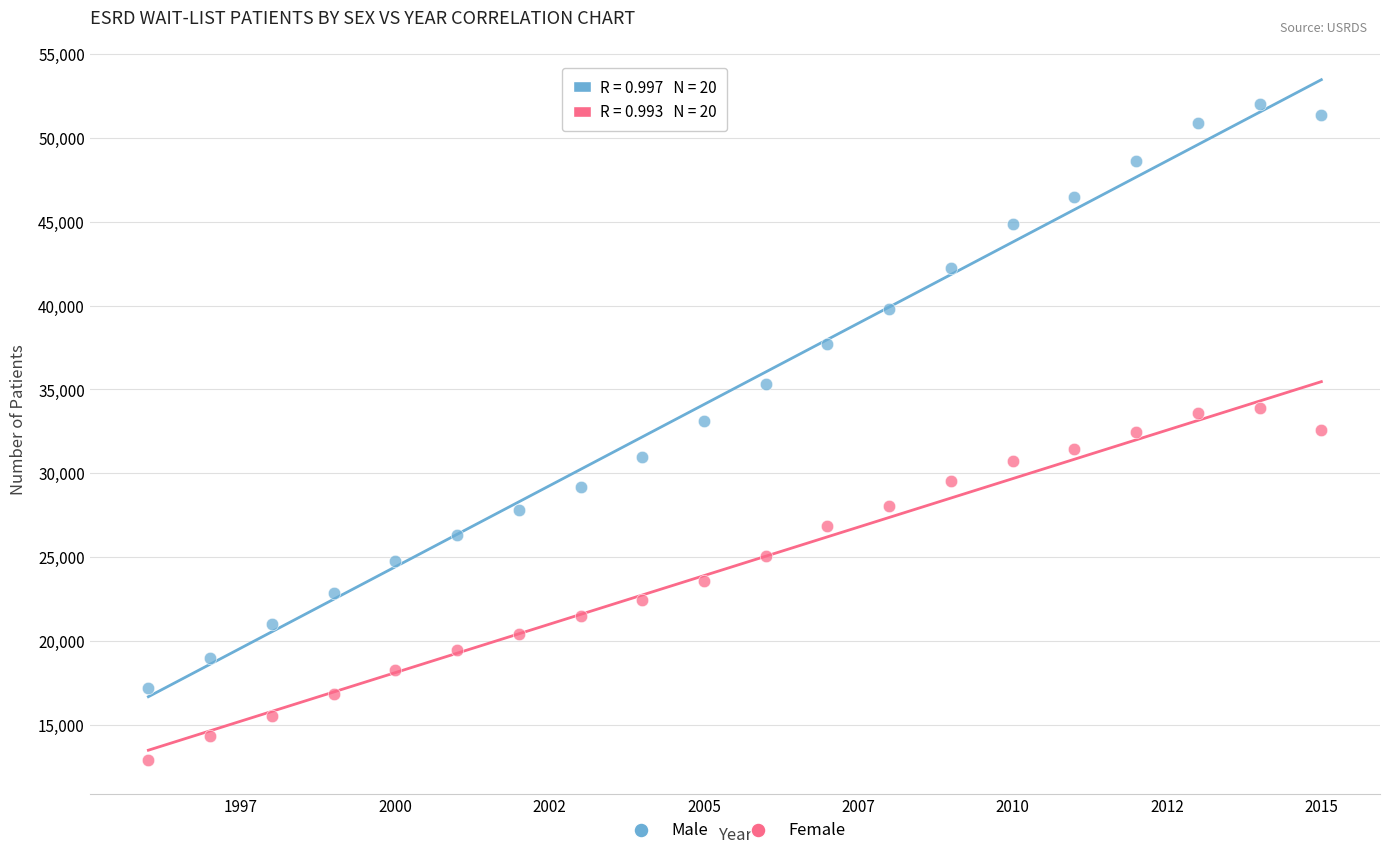

Which series has the largest Y range (max minus min)?

Male